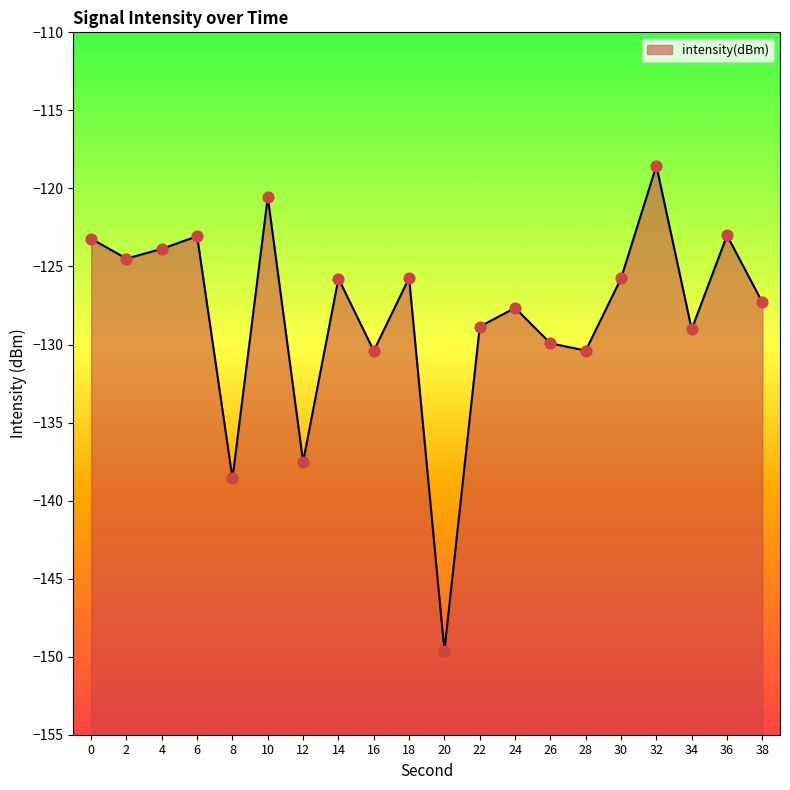

Between 16 and 14, which is larger?

14